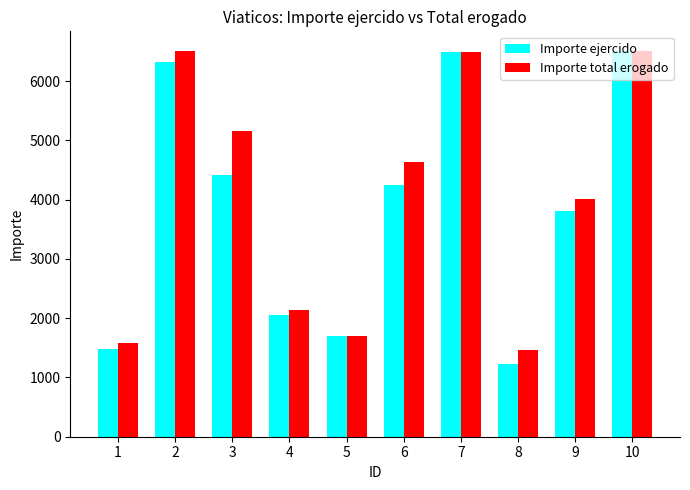

The value of Importe total erogado at 1 is 1583. True or false?

True